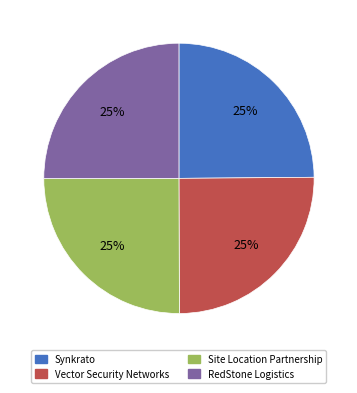

What is the ratio of the value at RedStone Logistics to the value at Vector Security Networks?

1.0